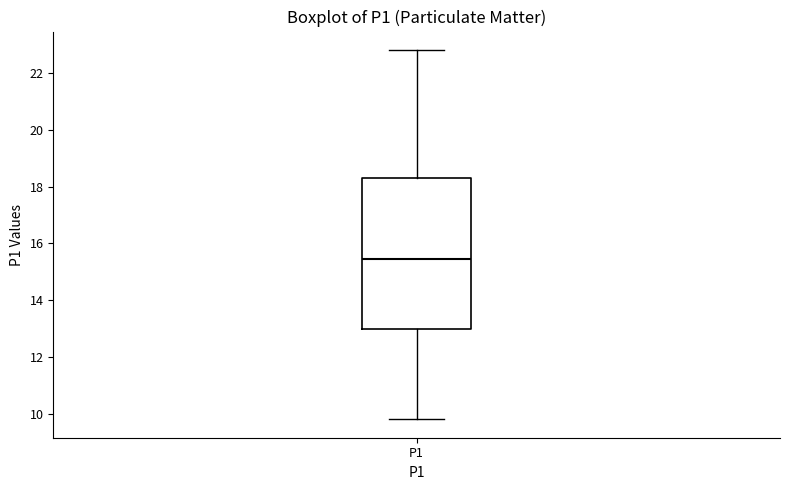

Read this box plot against the y-axis: the position of the median line, the range covered by the box, and the ends of both whiskers. The values are not printed on the chart, so give them approximately, as read against the axis.

median 15.4, box 13.0 to 18.2, whiskers 9.8 to 22.8